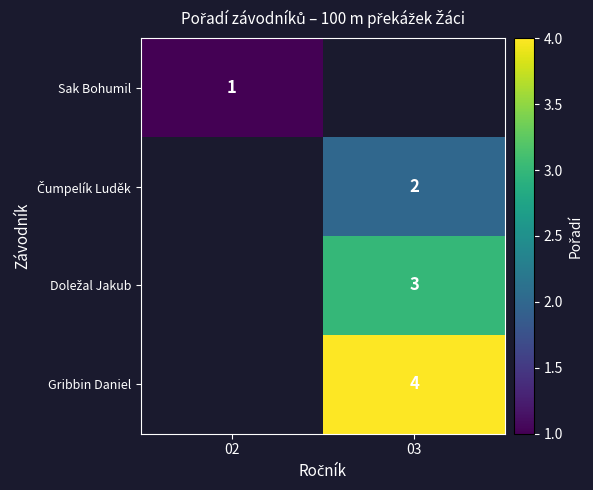

The value of Sak Bohumil at 02 is 1. True or false?

True